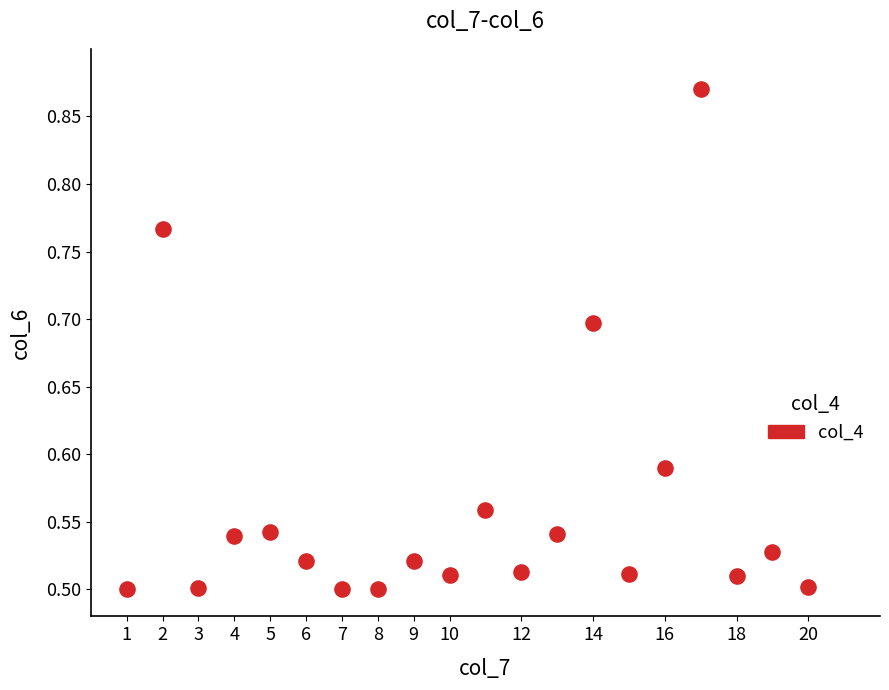

What is the range of X values (max minus min)?

19.0